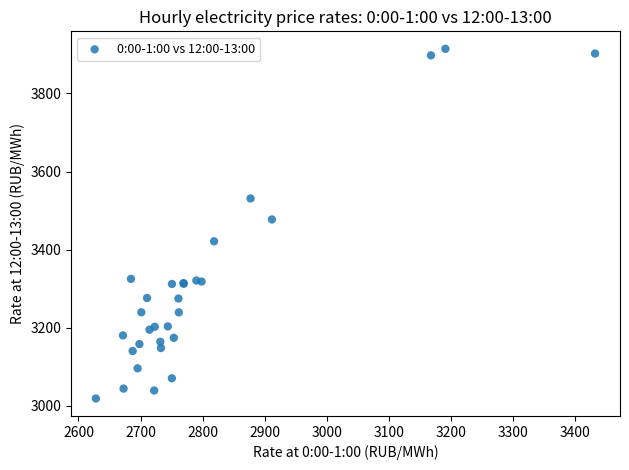

What Y value in the scatter plot is closest to 3466?

3477.1